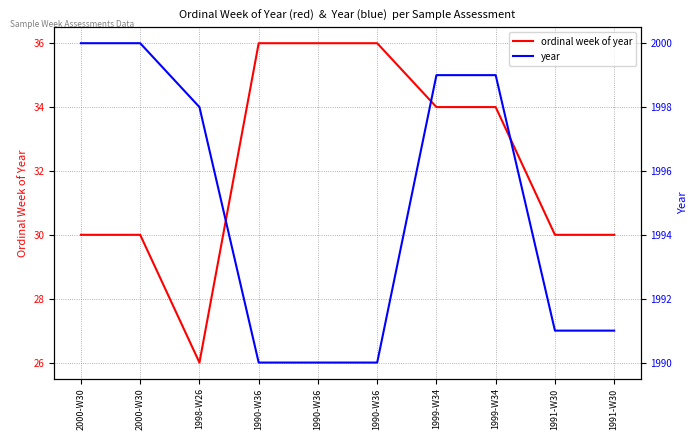

Is it true that ordinal week of year equals 34 at 1999-W34?

True